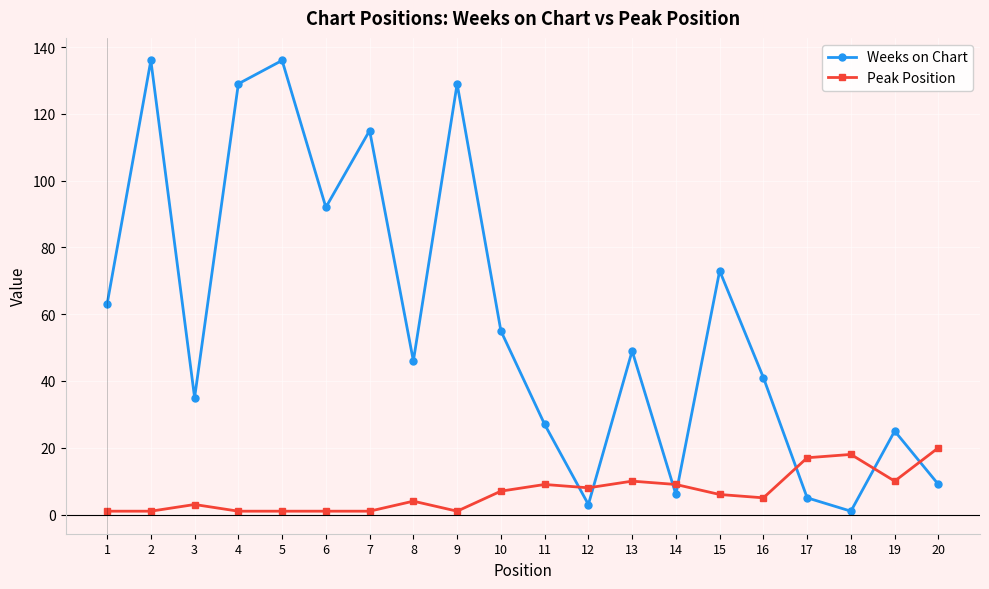

True or false: Peak Position and Weeks on Chart intersect in this chart.

True